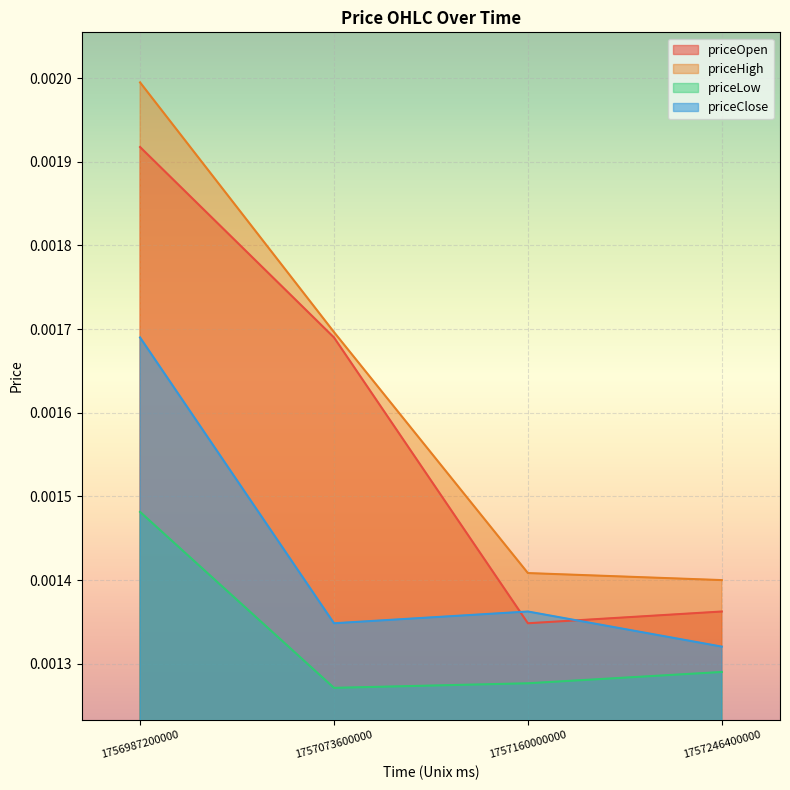

Which series has the largest total across all categories?

priceHigh